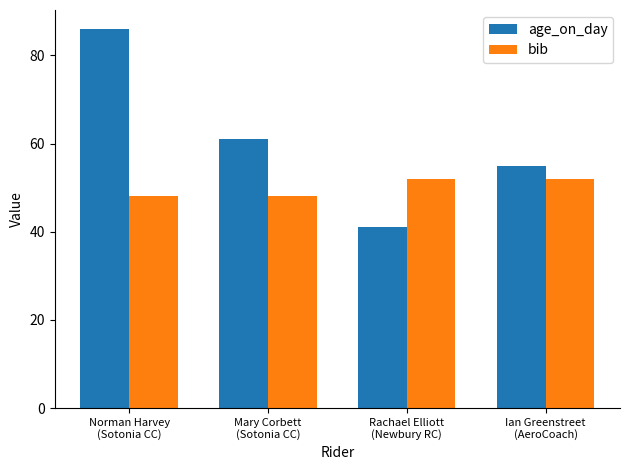

How many age_on_day values are between 55 and 86?

3